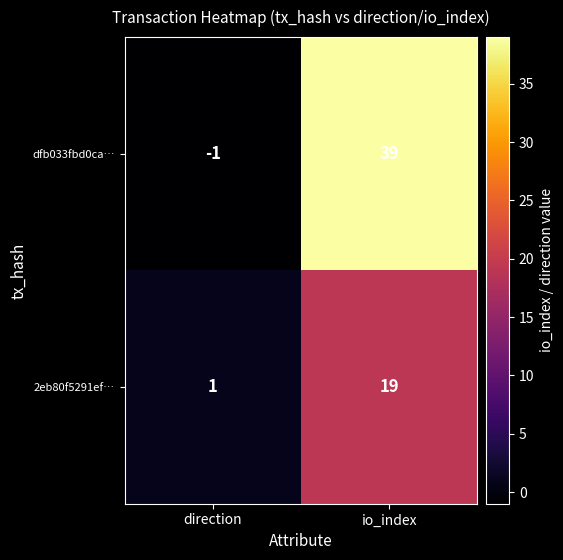

What is the greatest value displayed?

39